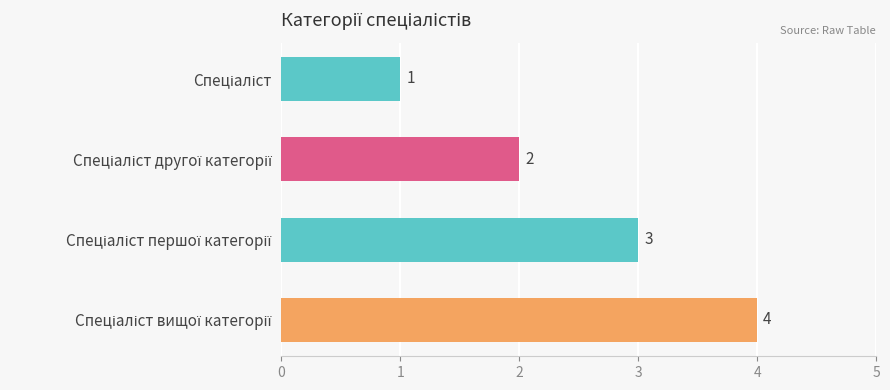

How many bars are there in total?

4